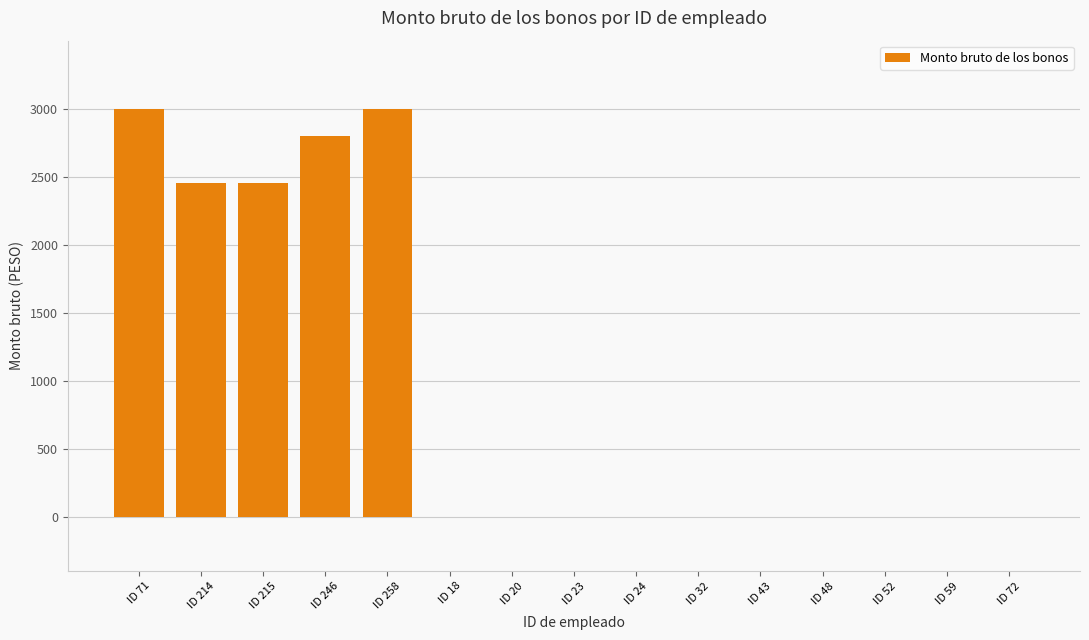

True or false: the data shows -1843 at ID 43.

False